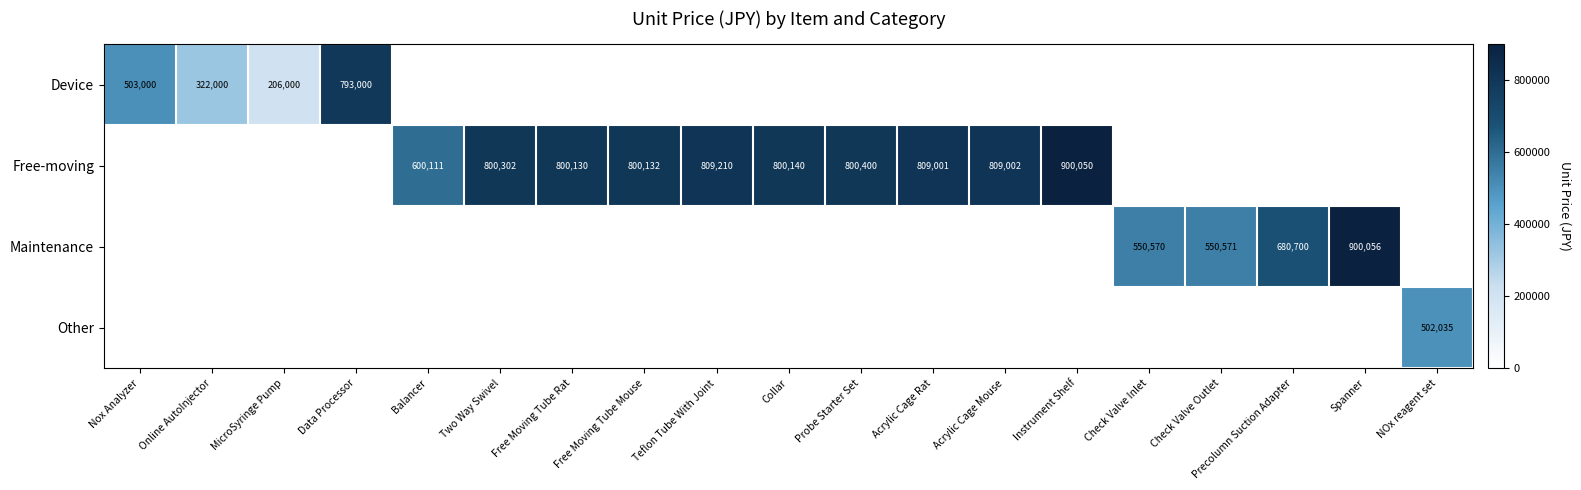

What is the sum of the Maintenance values at Spanner and Precolumn Suction Adapter?

1580756